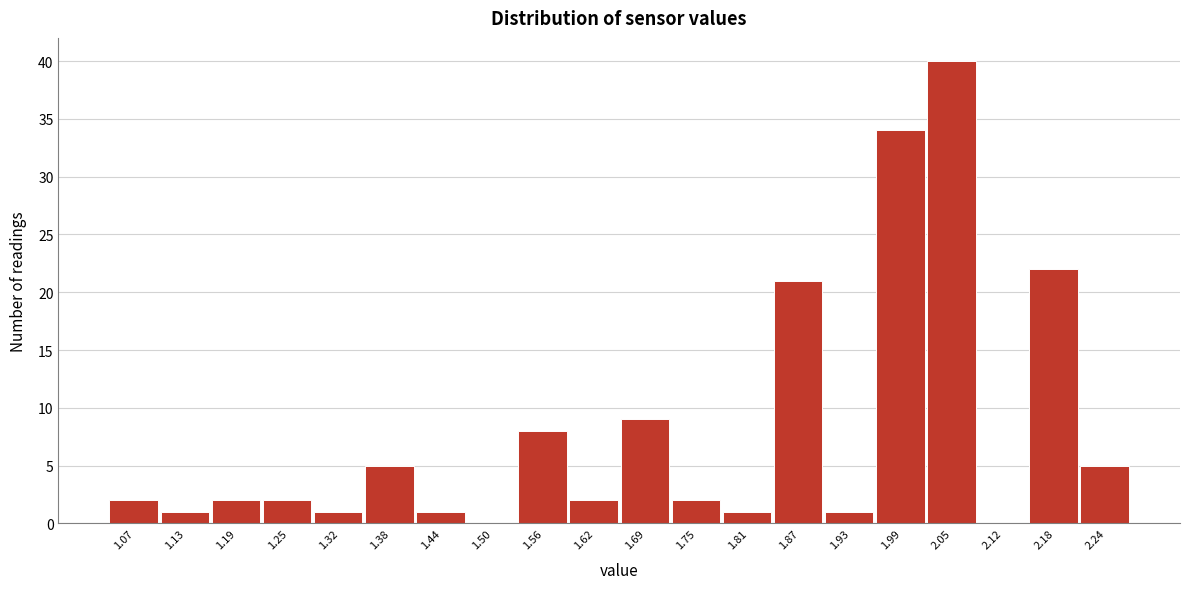

Reading right to left, transcribe all the data shown in this chart.

2.24=5	2.18=22	2.12=0	2.05=40	1.99=34	1.93=1	1.87=21	1.81=1	1.75=2	1.69=9	1.62=2	1.56=8	1.50=0	1.44=1	1.38=5	1.32=1	1.25=2	1.19=2	1.13=1	1.07=2